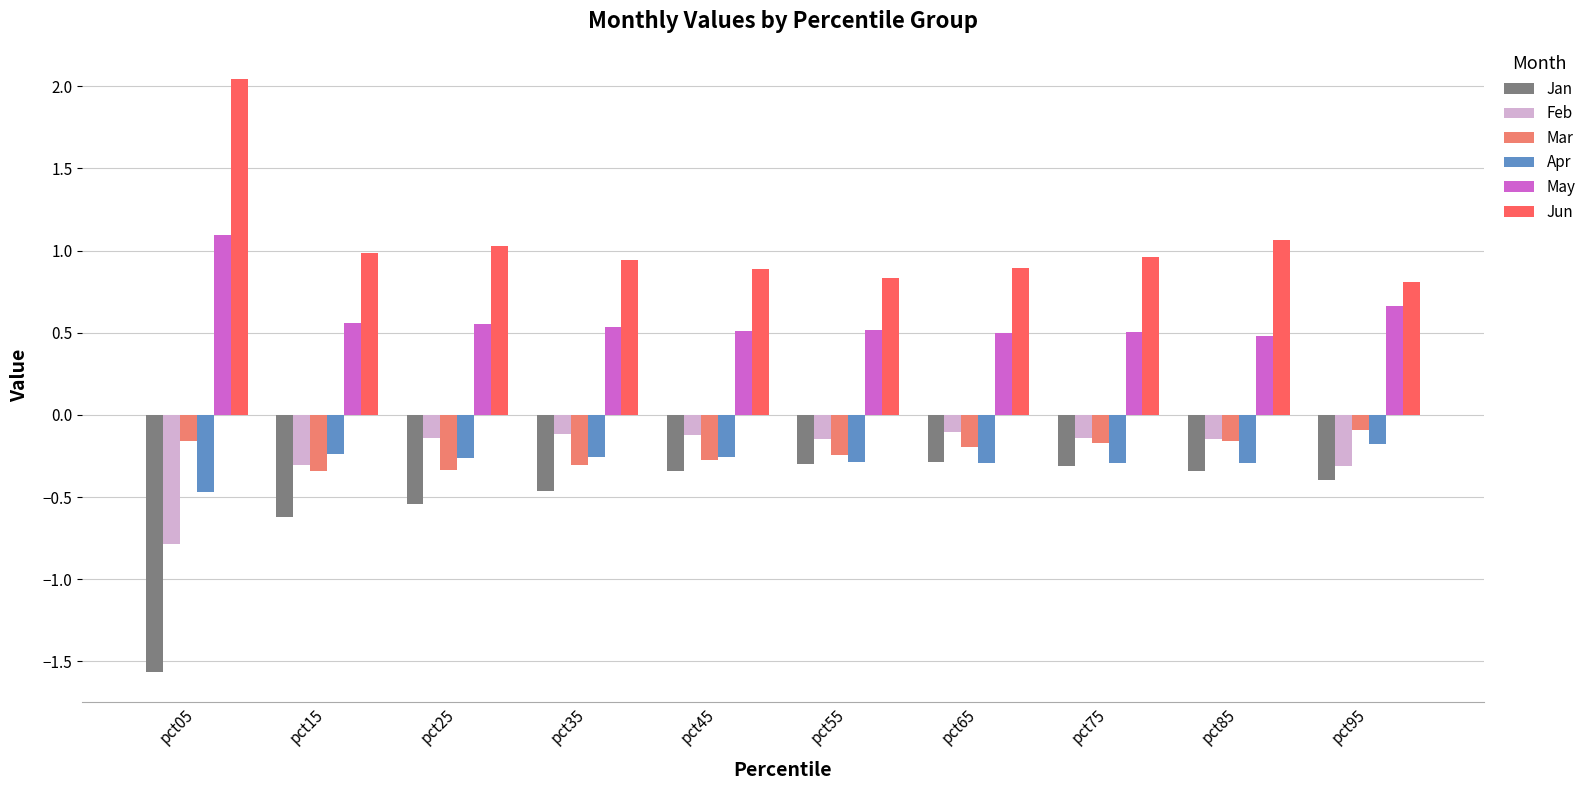

Rank the series by their maximum value, from lowest to highest.

Jan, Apr, Feb, Mar, May, Jun